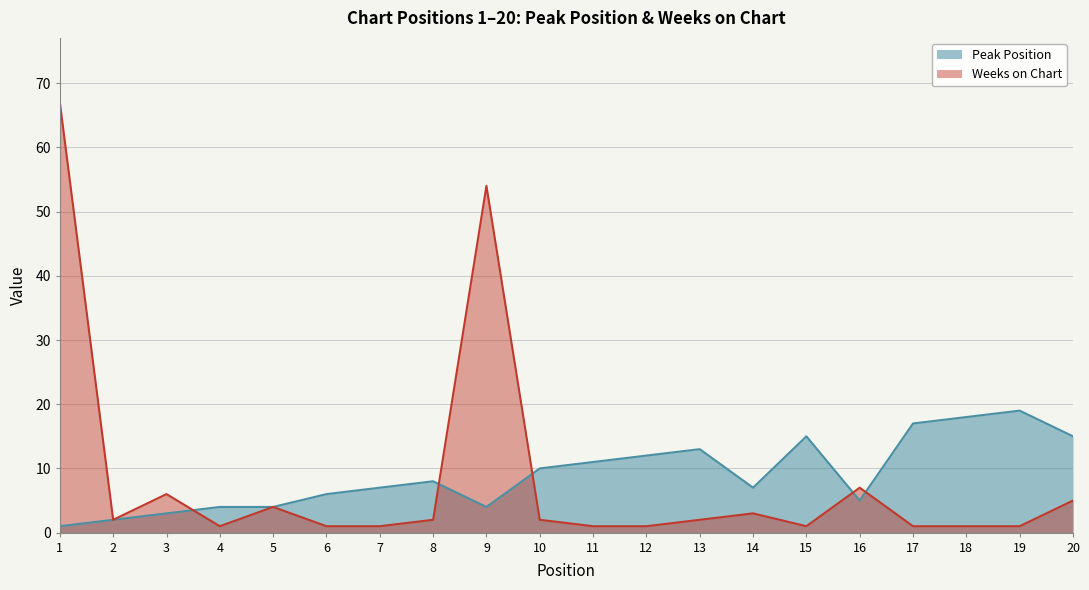

Where is the first local maximum for Weeks on Chart?

3